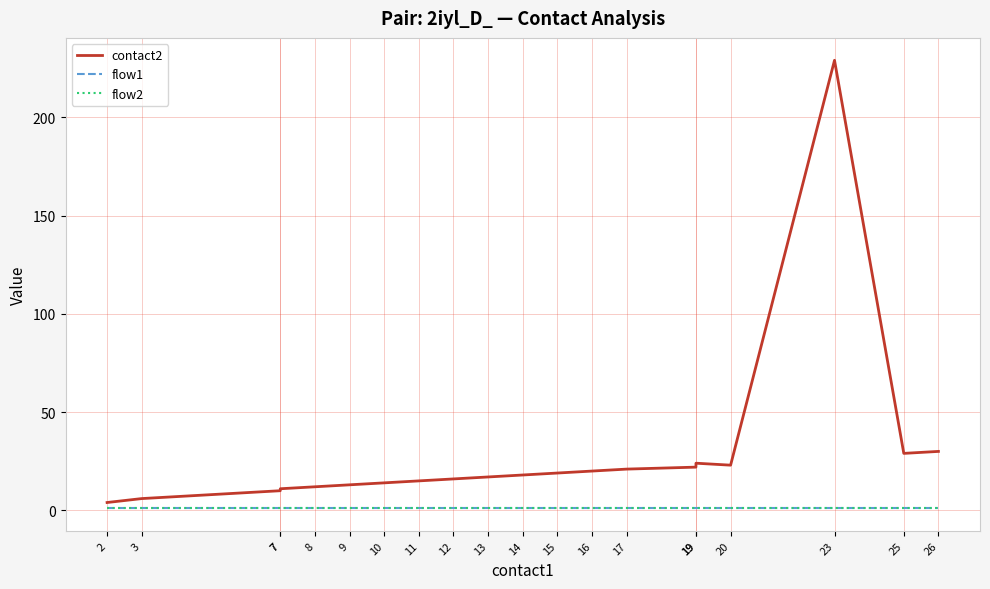

How many lines are shown in the chart?

3